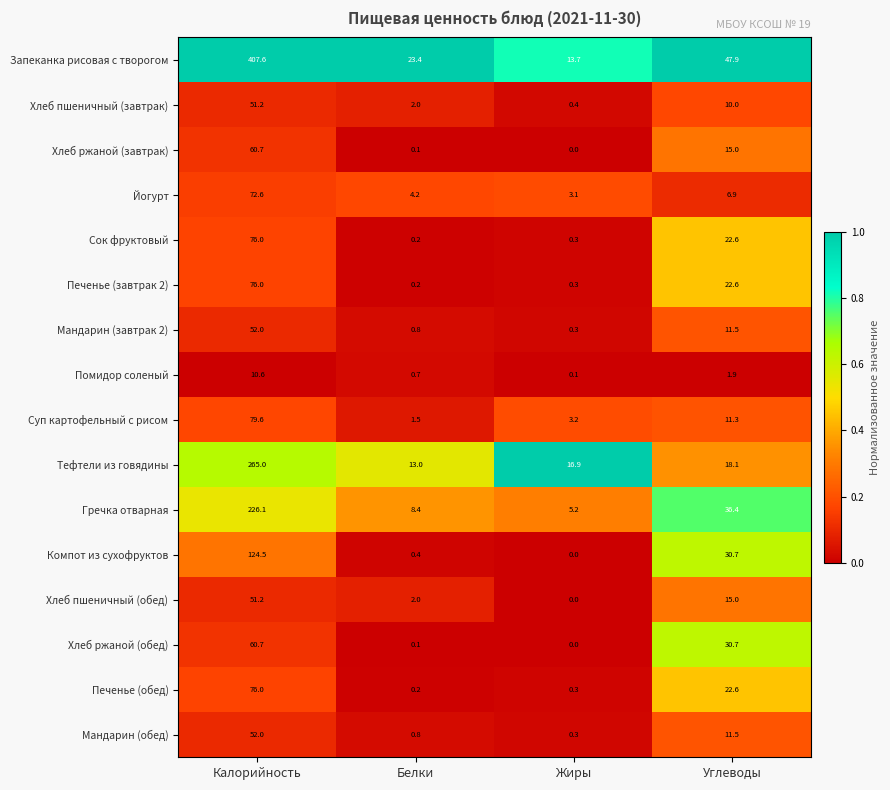

The Сок фруктовый series shows 0.2 at Белки. True or false?

True